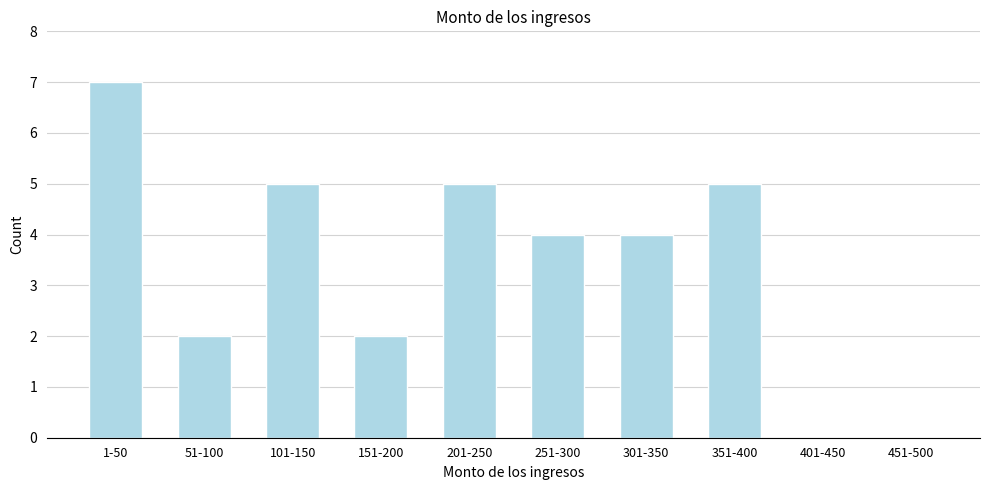

Reading left to right, transcribe all the data shown in this chart.

1-50=7	51-100=2	101-150=5	151-200=2	201-250=5	251-300=4	301-350=4	351-400=5	401-450=0	451-500=0